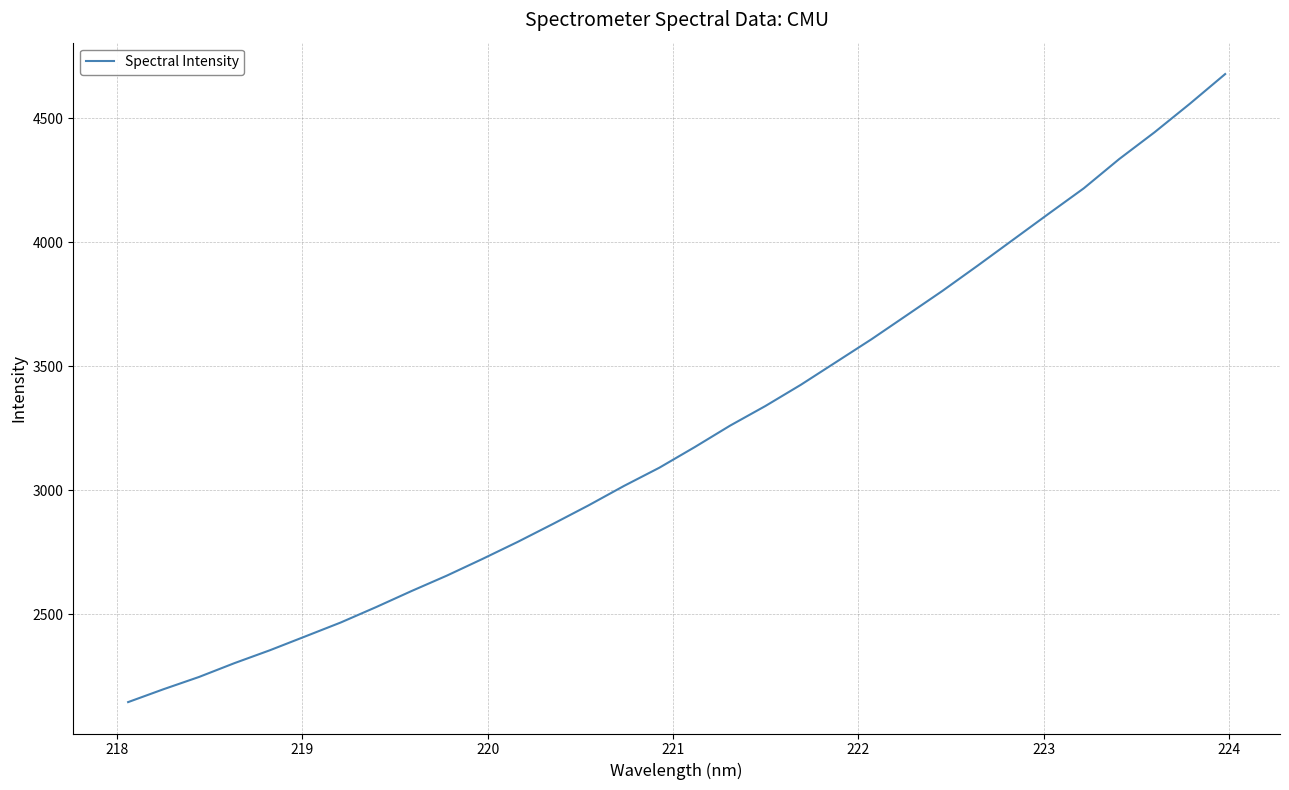

What is the greatest value displayed?

4678.7